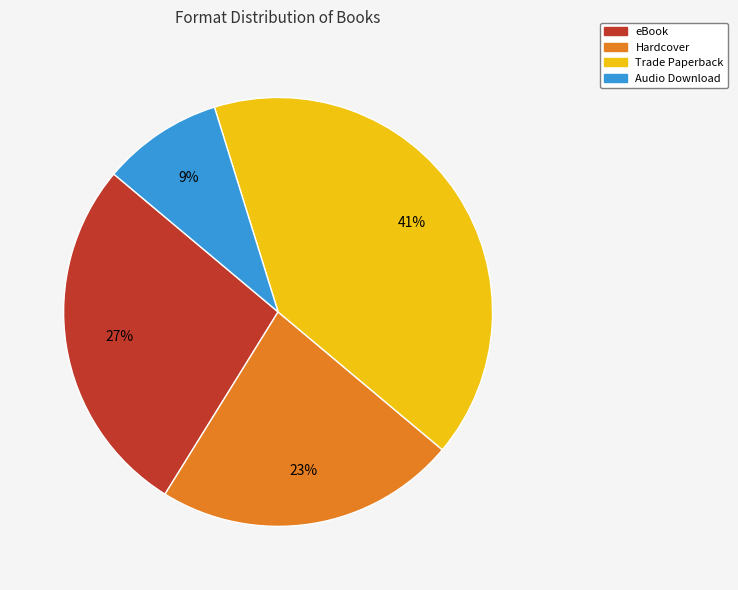

Is it true that Trade Paperback is 41% of the pie?

True